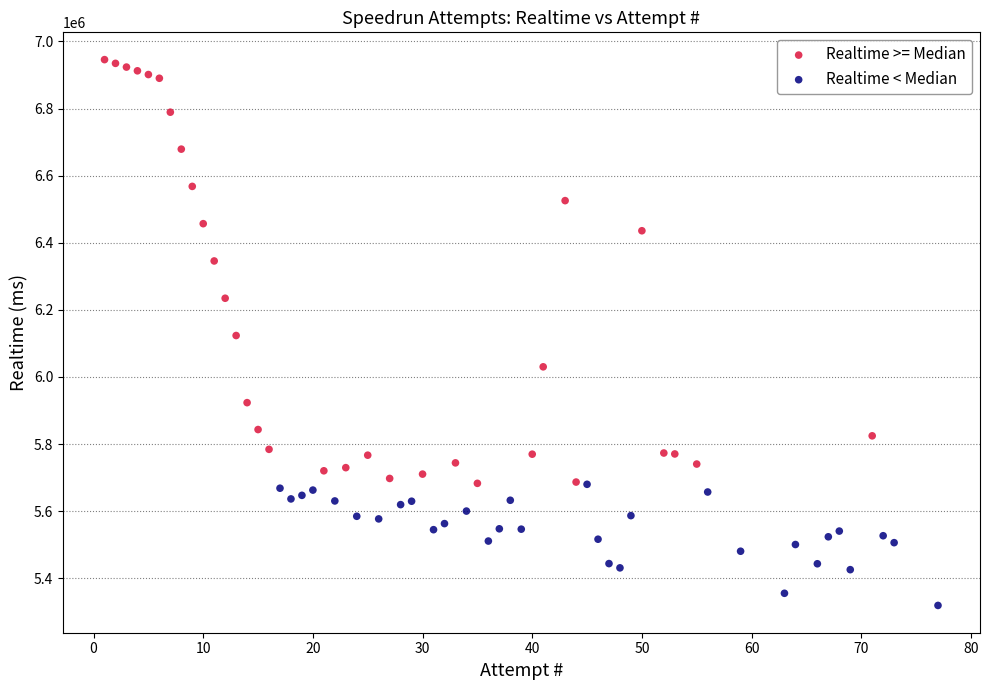

Which series contains the highest Y value?

Realtime >= Median